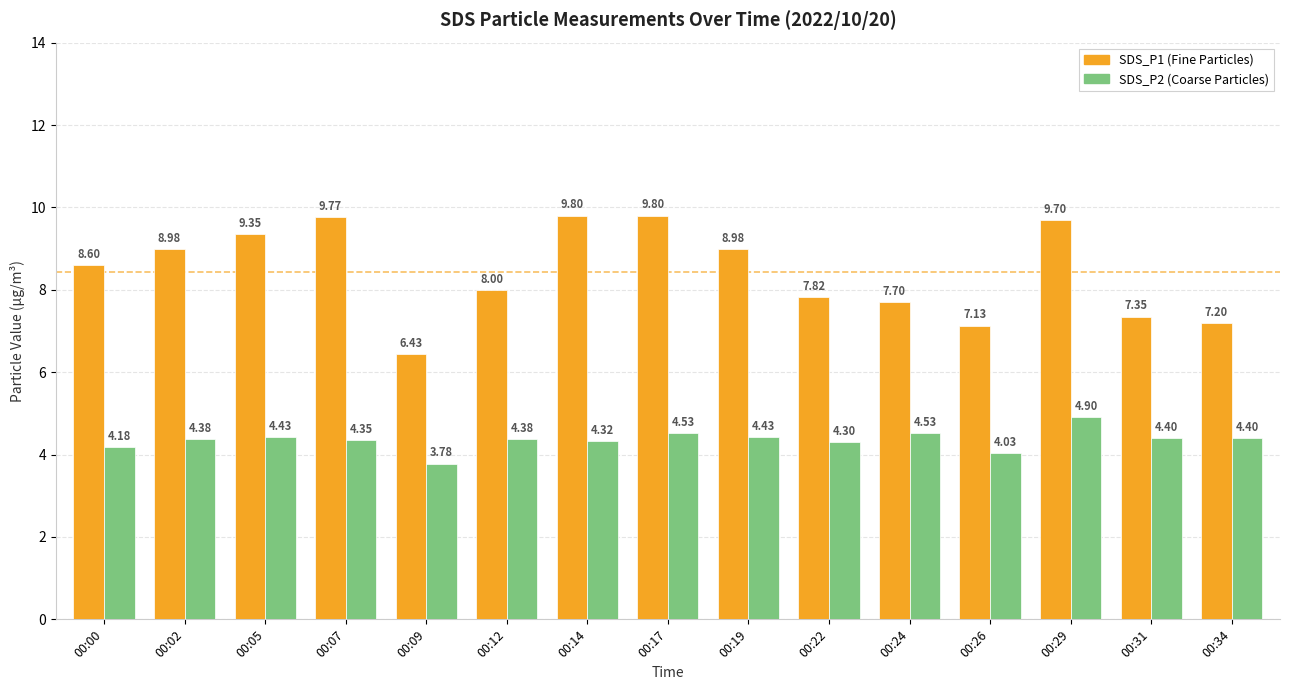

What is the difference between the highest and lowest values at 00:26?

3.1